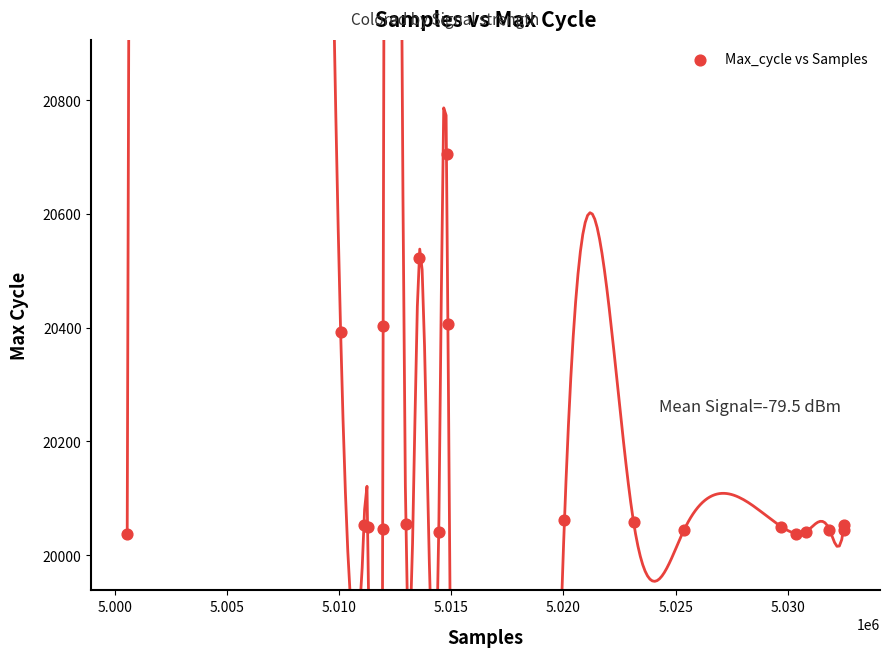

What Y value in the scatter plot is closest to 20372?

20392